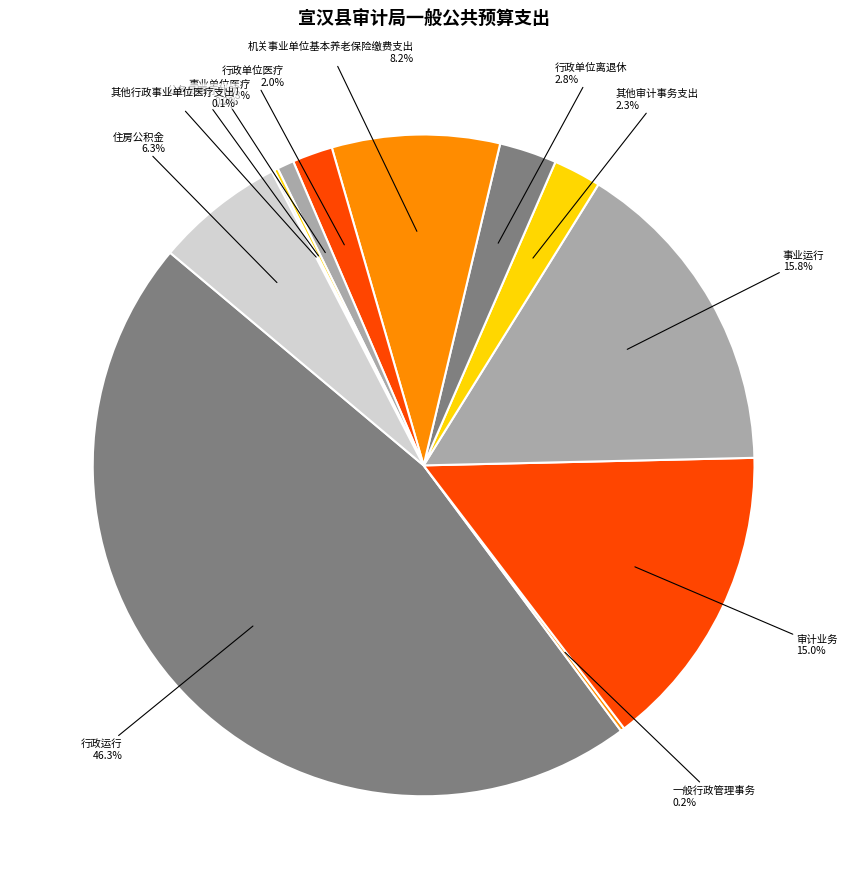

What is the ratio of the value at 行政单位离退休 to the value at 住房公积金?

0.4